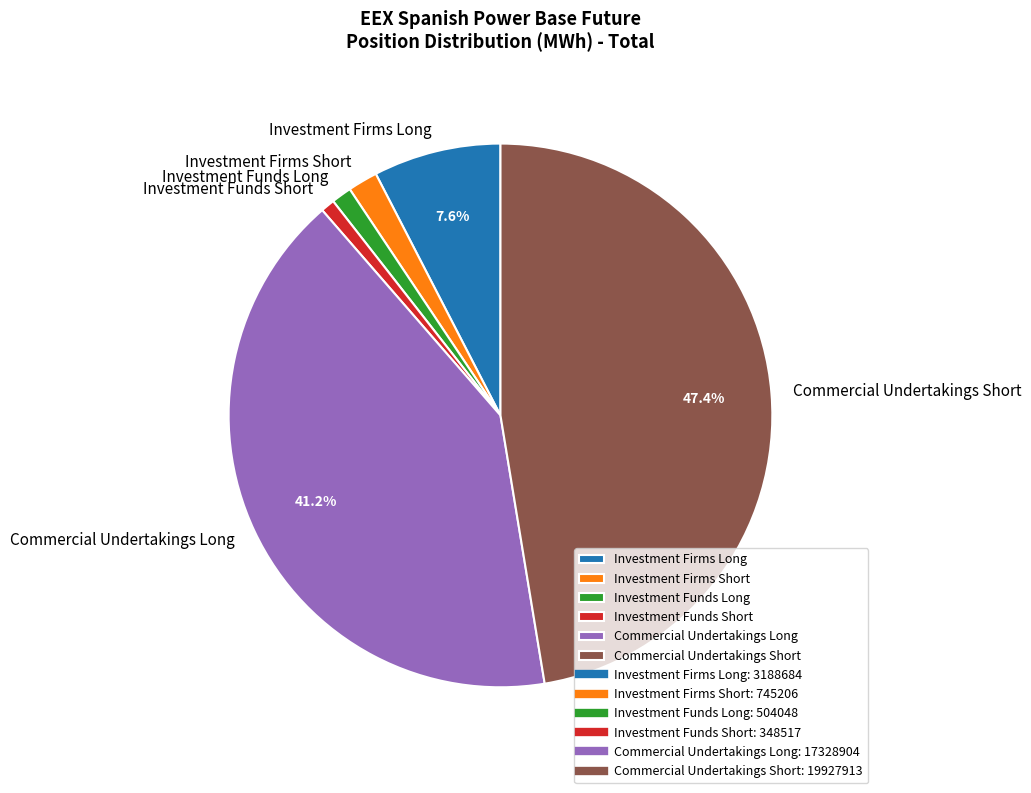

To the nearest percent, what portion does Investment Firms Long represent?

8%